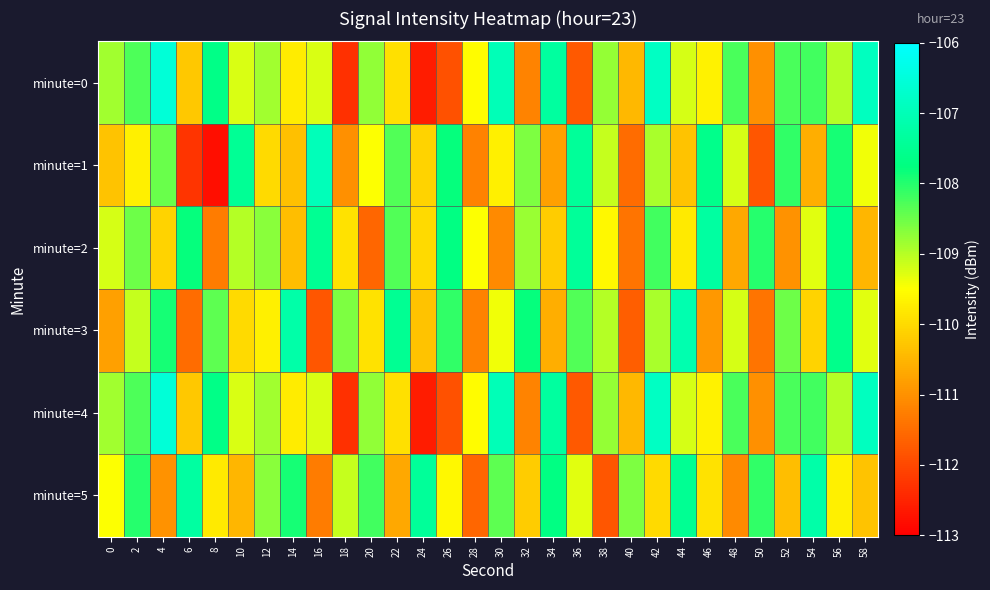

Count the number of data series in this chart.

6